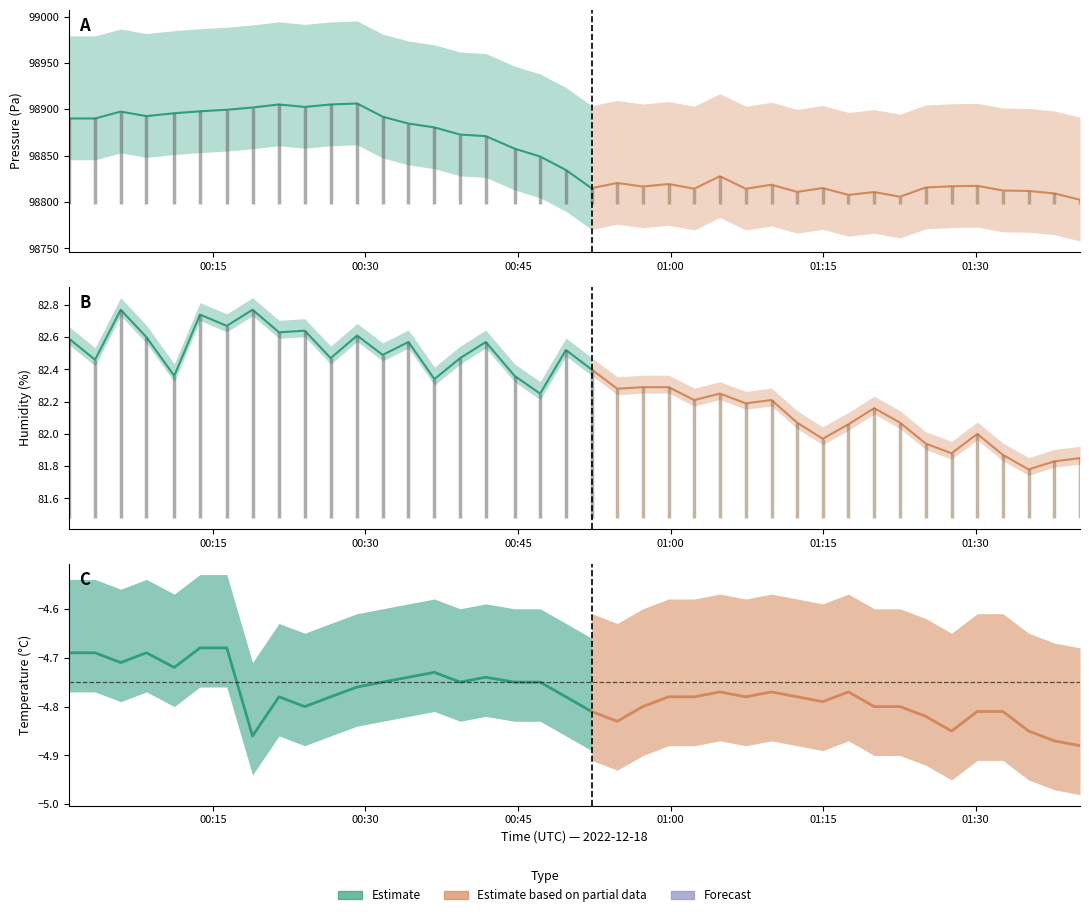

Reading left to right, extract all data points from this chart.

pressure: 98890.1	98890.1	98897.5	98892.6	98895.7	98897.8	98899.5	98901.9	98905.2	98902.5	98905.2	98906.2	98892.0	98884.6	98880.4	98872.7	98871.1	98857.6	98849.1	98834.5	98814.9	98820.6	98816.7	98819.4	98814.3	98827.8	98814.3	98818.7	98810.9	98815.1	98807.7	98810.8	98805.8	98815.7	98817.0	98817.5	98812.4	98811.9	98809.3	98802.5
humidity: 82.6	82.5	82.8	82.6	82.4	82.7	82.7	82.8	82.6	82.6	82.5	82.6	82.5	82.6	82.3	82.5	82.6	82.4	82.2	82.5	82.4	82.3	82.3	82.3	82.2	82.2	82.2	82.2	82.1	82.0	82.1	82.2	82.1	81.9	81.9	82.0	81.9	81.8	81.8	81.8
temperature: -4.7	-4.7	-4.7	-4.7	-4.7	-4.7	-4.7	-4.9	-4.8	-4.8	-4.8	-4.8	-4.8	-4.7	-4.7	-4.8	-4.7	-4.8	-4.8	-4.8	-4.8	-4.8	-4.8	-4.8	-4.8	-4.8	-4.8	-4.8	-4.8	-4.8	-4.8	-4.8	-4.8	-4.8	-4.8	-4.8	-4.8	-4.8	-4.9	-4.9